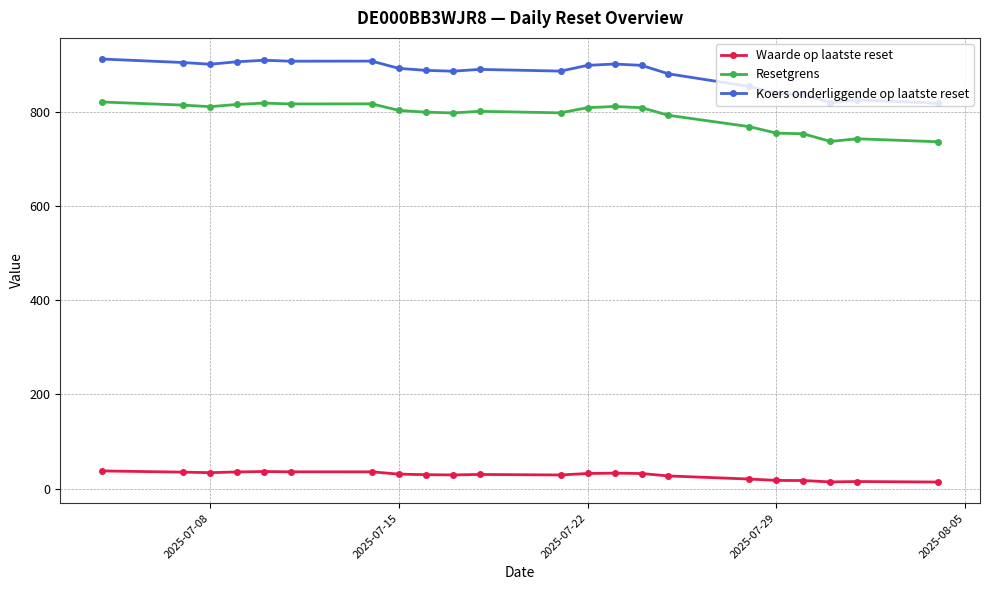

At how many categories does at least one series exceed 336?

22